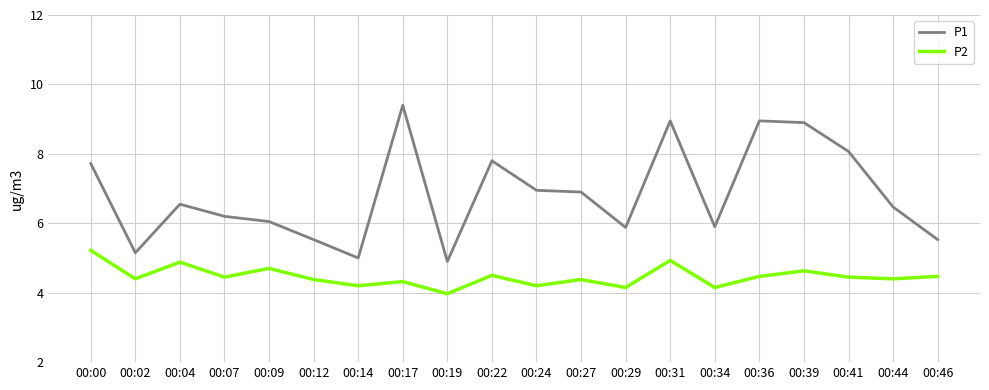

Does the chart have visible grid lines?

Yes